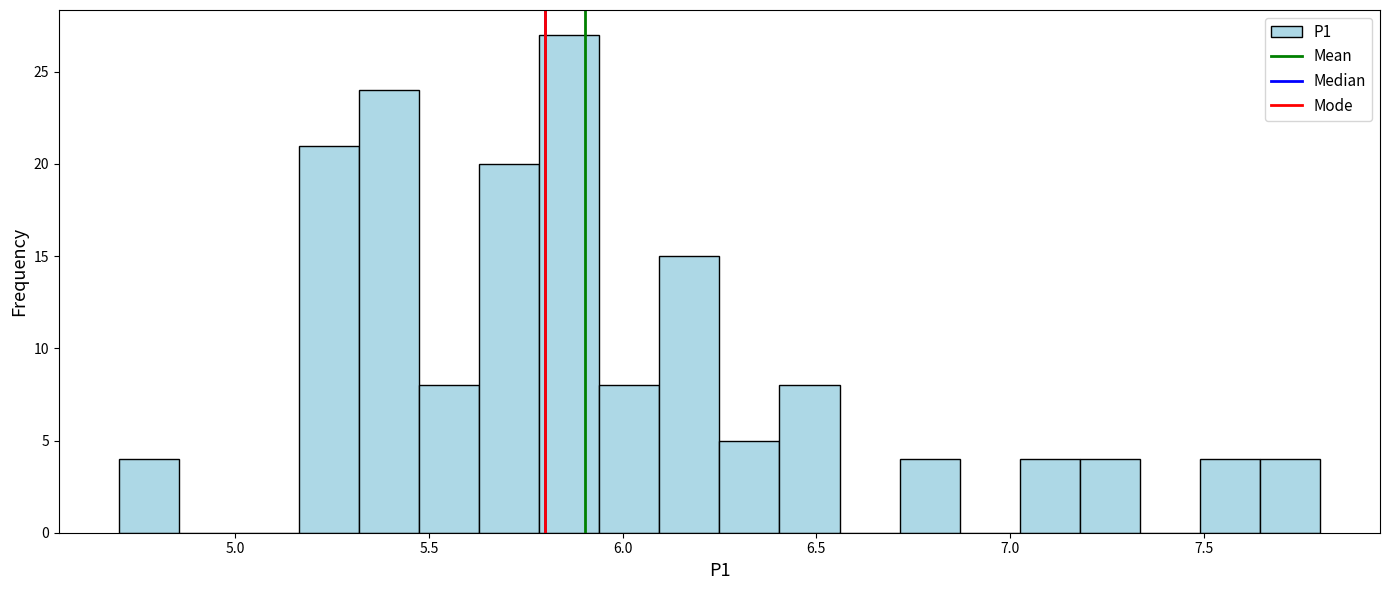

Around what value on the x-axis is the tallest bar? Give the approximate position of its centre, as read against the axis.

5.85